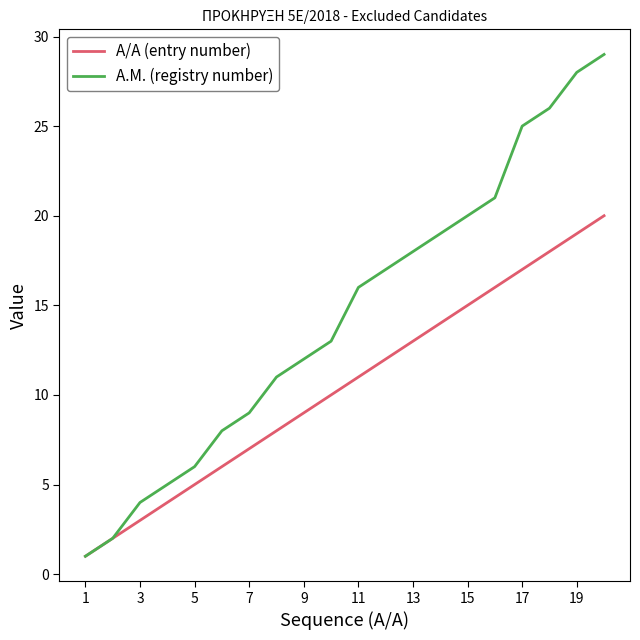

How many distinct data groups are displayed?

2